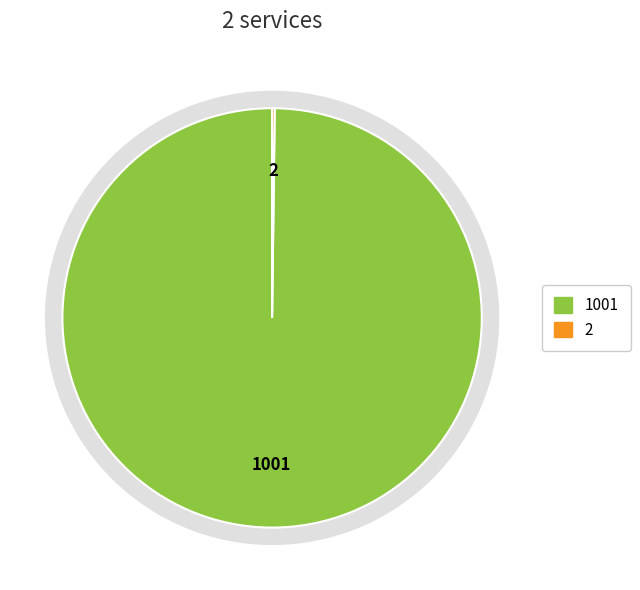

To the nearest percent, what is the difference between the largest and smallest slice percentages?

100%